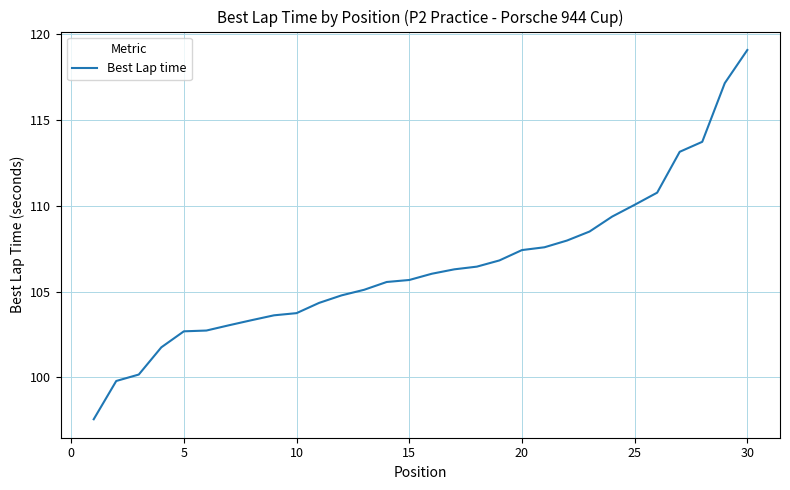

What is the minimum value shown in the chart?

97.6